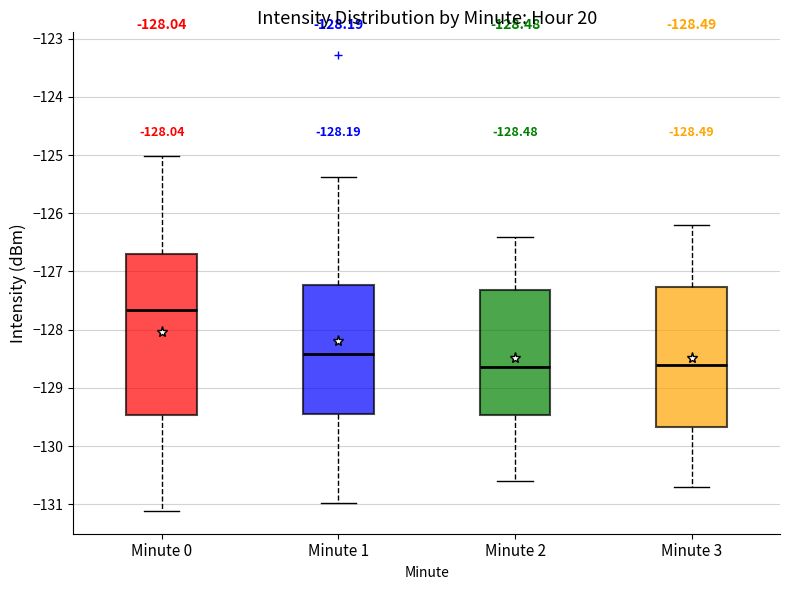

Comparing the boxes themselves (not the whiskers), which one is the tallest?

Minute 0